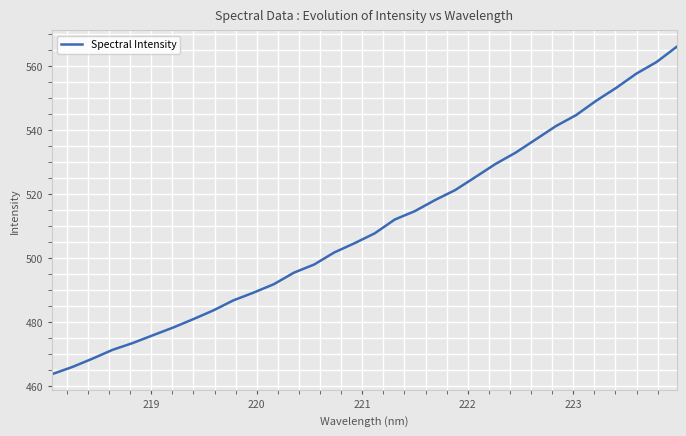

What is the difference between the maximum and minimum values?

102.3